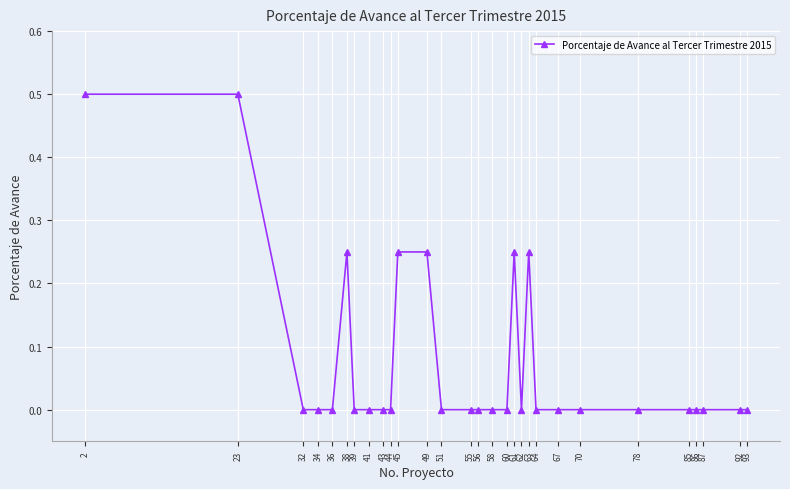

How many data points does each series have?

29